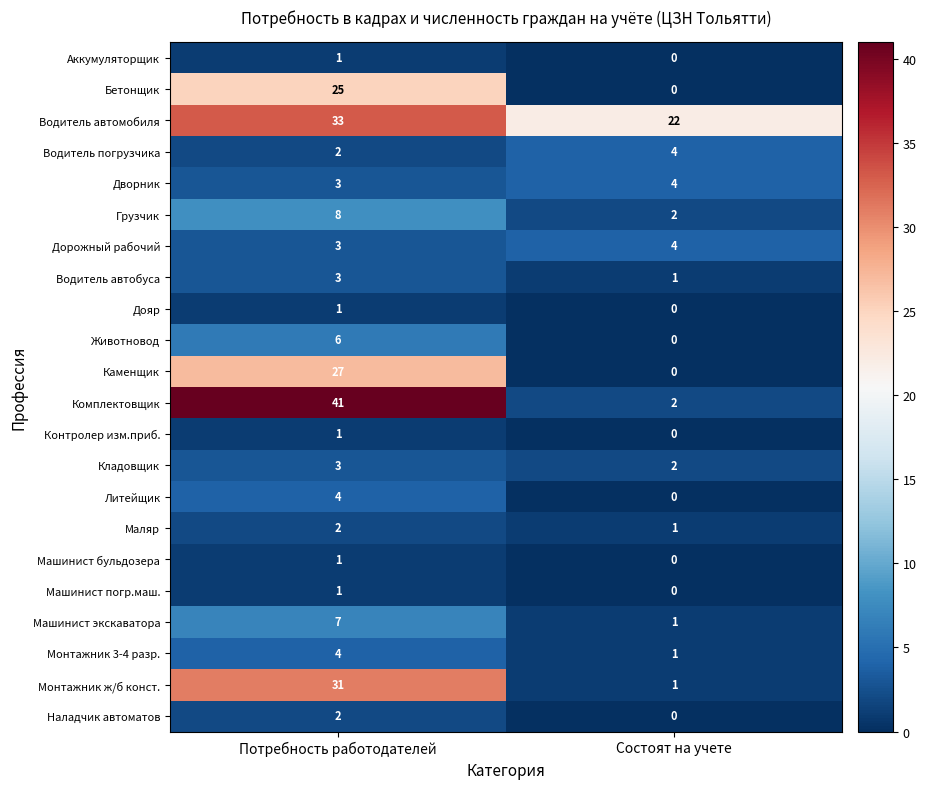

The value of Литейщик at Потребность работодателей is 4. True or false?

True